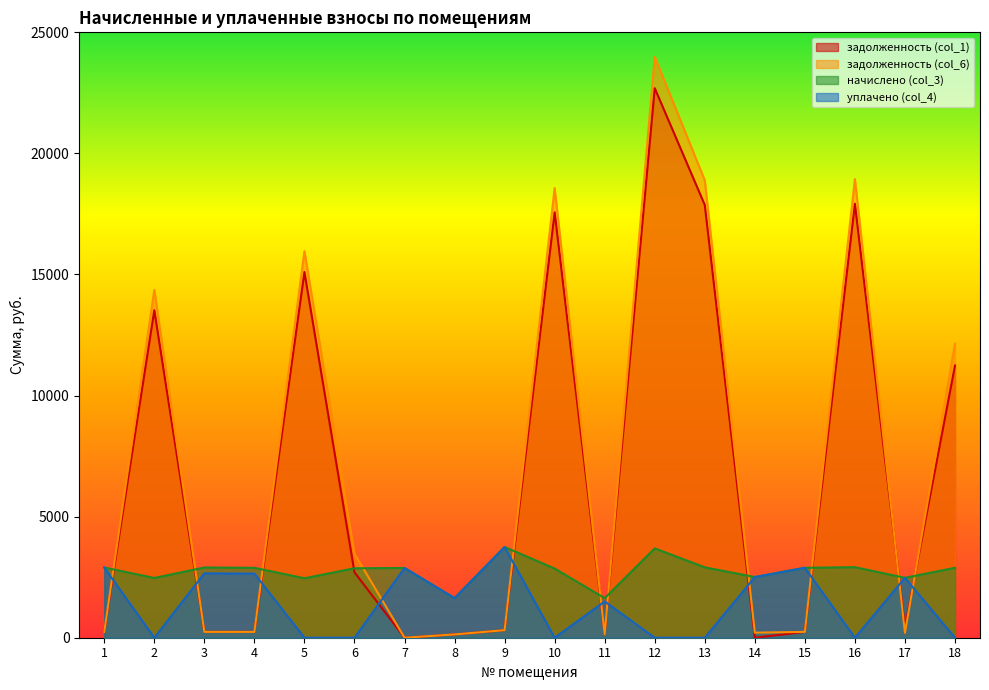

The value of задолженность (col_6) at 5 is 5206.6. True or false?

False